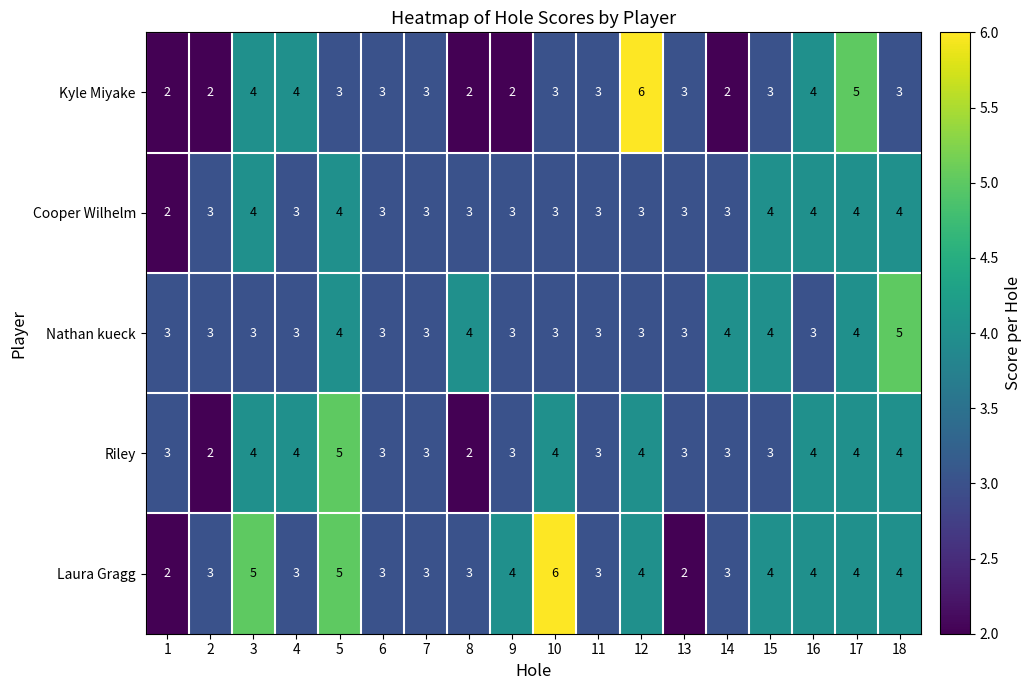

Read the Laura Gragg value at 17.

4